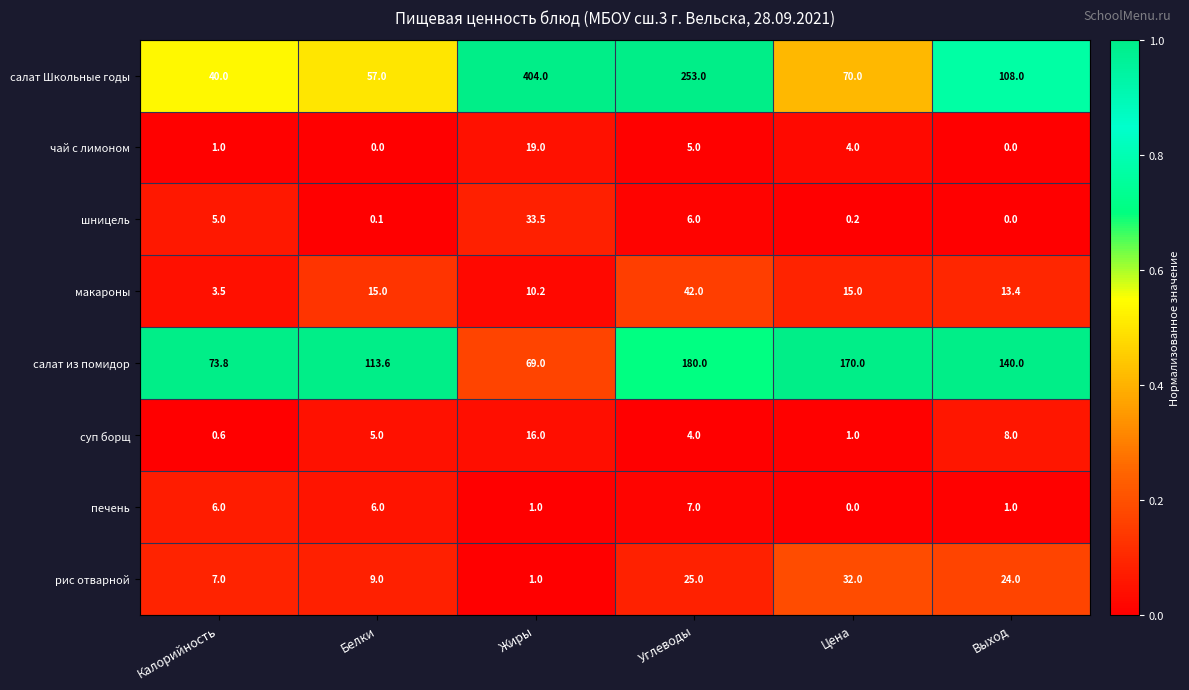

How many distinct data groups are displayed?

8